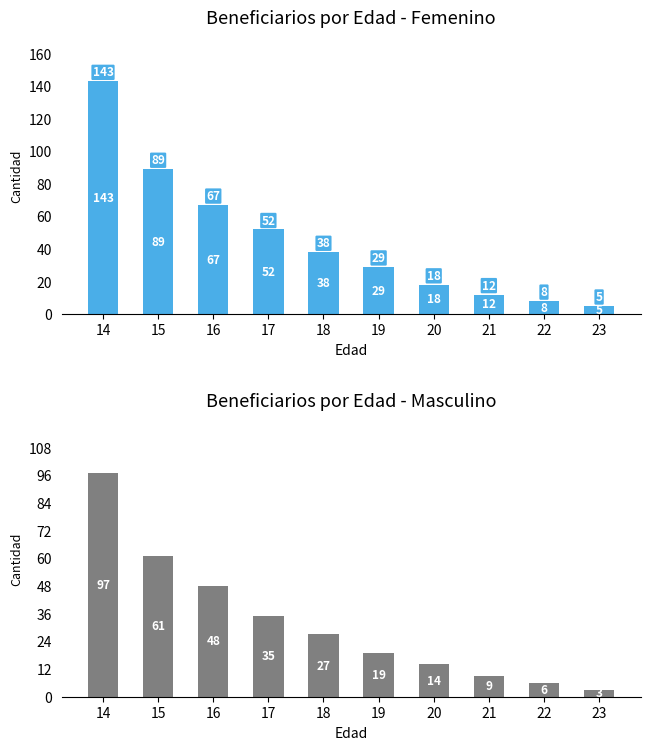

At how many categories does at least one series exceed 26?

6